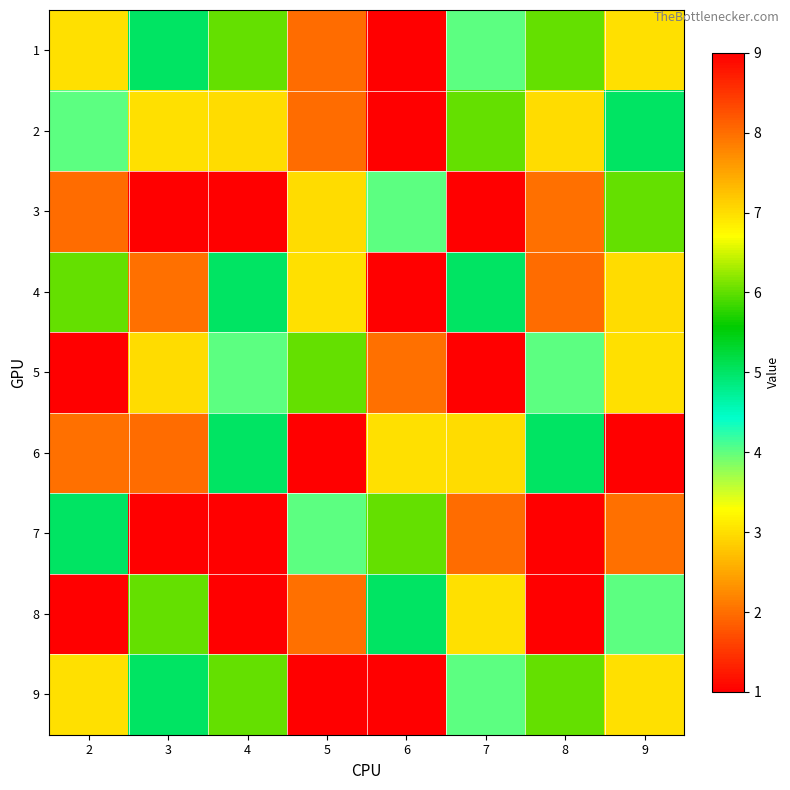

At how many categories does at least one series exceed 7?

7